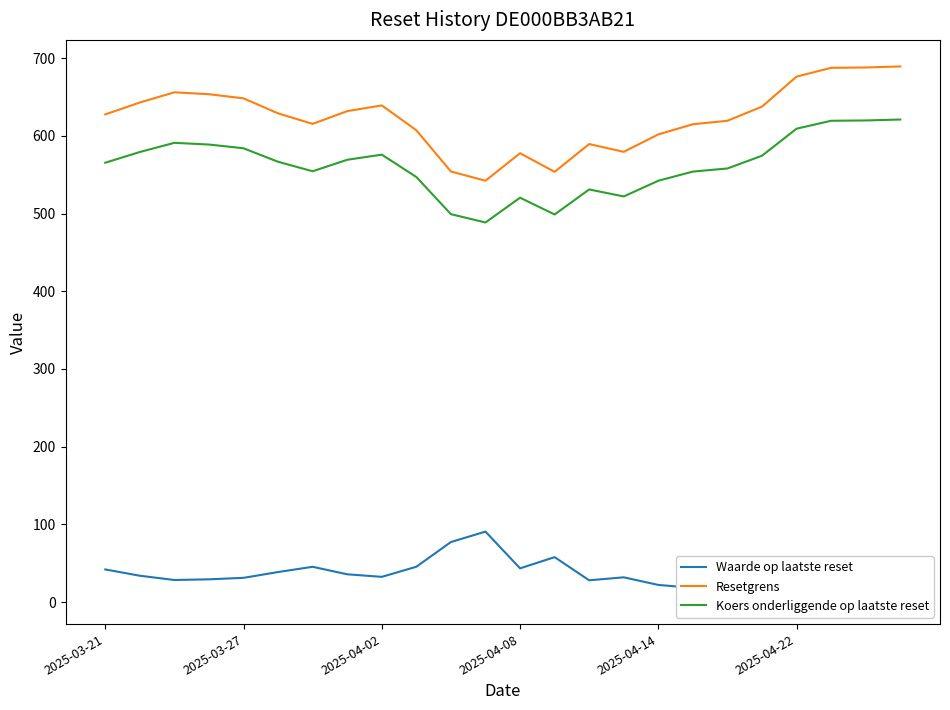

Reading right to left, list all the values displayed in this chart.

Waarde op laatste reset: 5.8	5.9	5.9	6.8	13.2	17.2	18.2	22.0	31.8	28.0	57.8	43.4	90.7	77.2	45.4	32.4	35.7	45.4	38.6	31.2	29.2	28.4	33.9	42.0
Resetgrens: 689.3	688.0	687.5	676.2	637.6	619.4	614.9	601.8	579.4	589.4	553.7	577.6	542.2	554.1	607.2	639.1	631.8	615.4	628.9	648.2	653.6	656.0	642.9	627.6
Koers onderliggende op laatste reset: 621.0	619.8	619.4	609.2	574.4	558.0	554.0	542.2	522.0	531.0	498.8	520.4	488.5	499.2	547.0	575.8	569.2	554.4	566.6	584.0	588.8	591.0	579.2	565.4